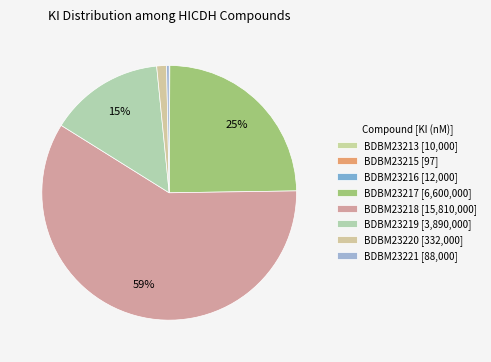

What is the smallest slice in the pie chart?

BDBM23215